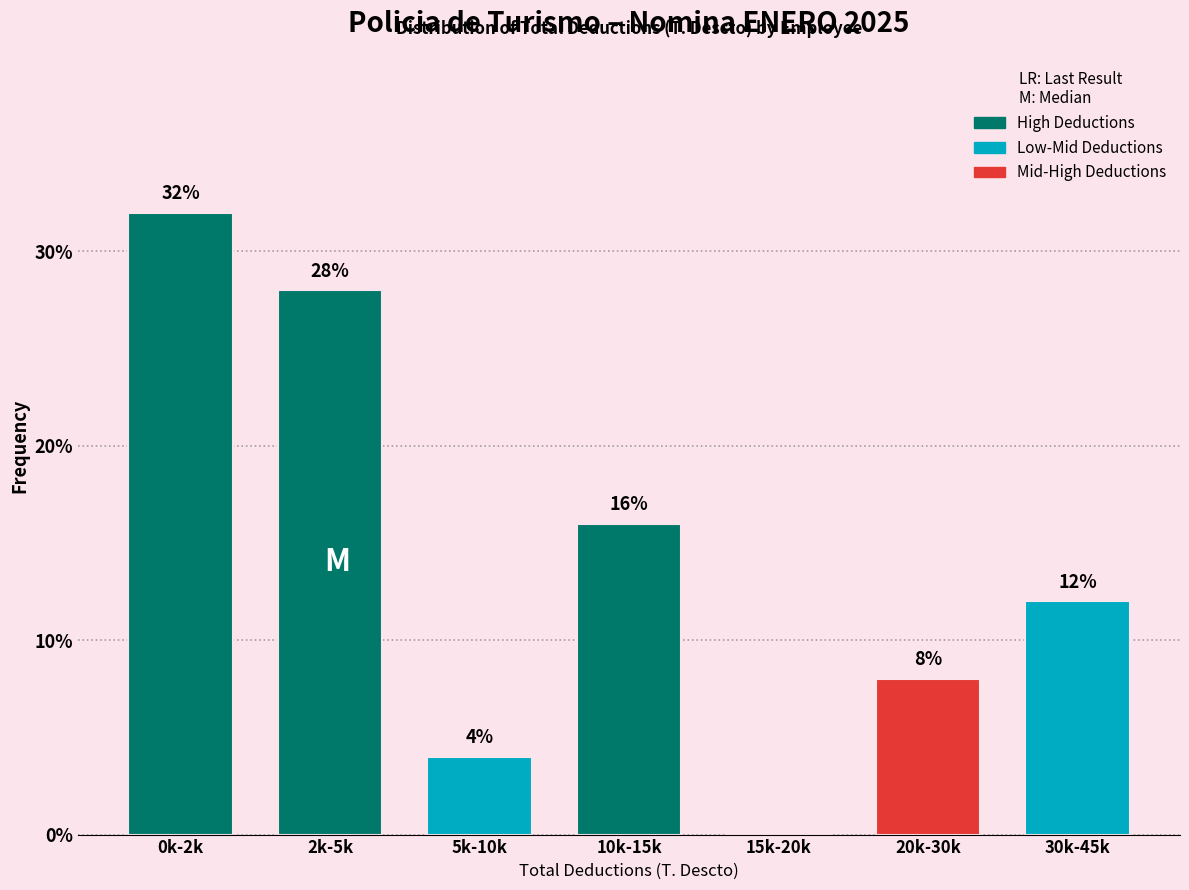

Reading right to left, transcribe all the data shown in this chart.

30k-45k=12.0	20k-30k=8.0	15k-20k=0.0	10k-15k=16.0	5k-10k=4.0	2k-5k=28.0	0k-2k=32.0